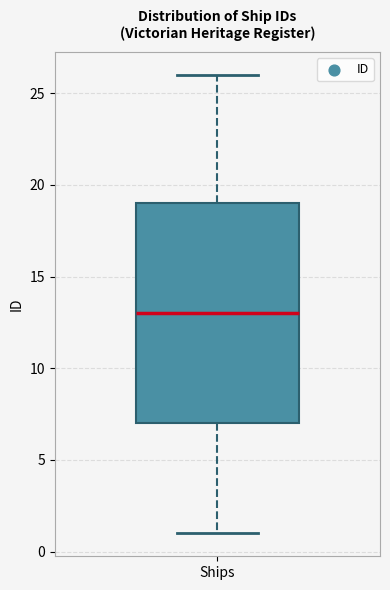

Where does the median line of the box for Ships sit on the y-axis? The values are not printed on the chart, so give them approximately, as read against the axis.

13